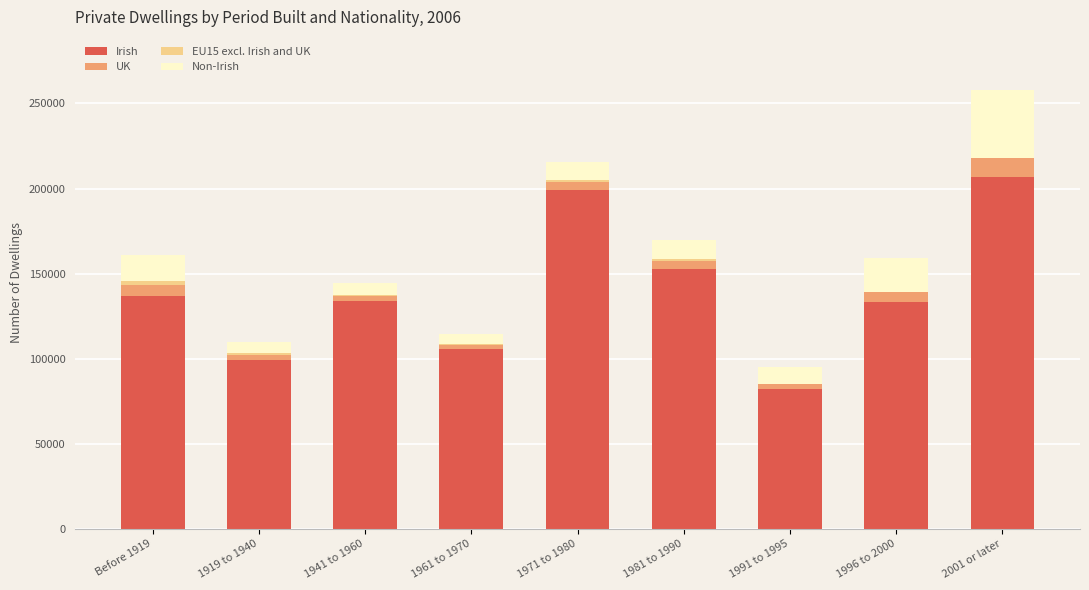

Does the chart contain stacked bars?

Yes